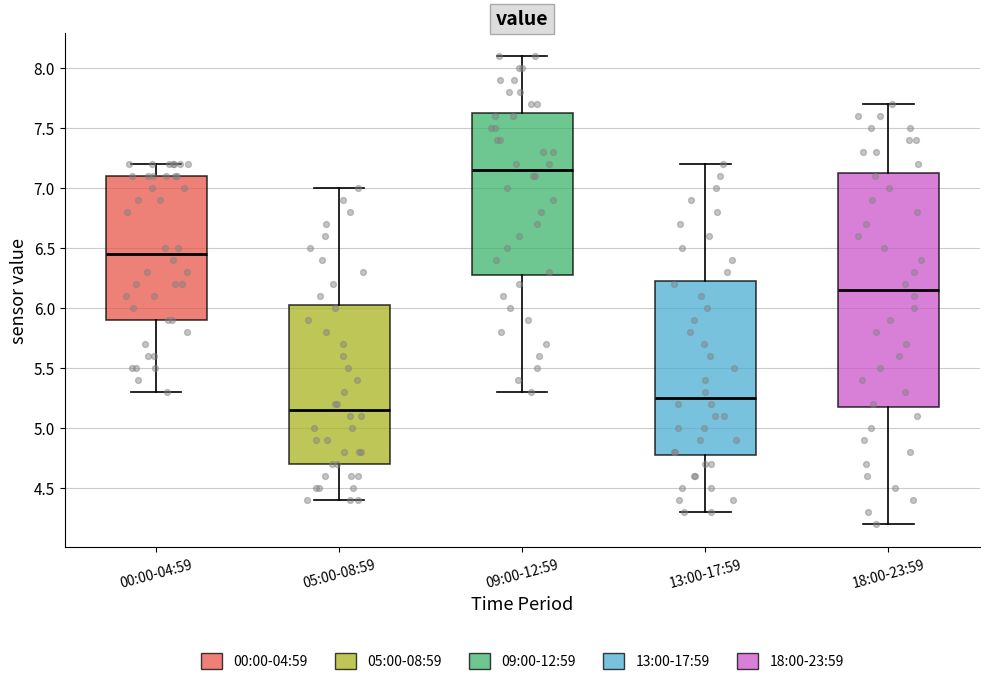

Reading left to right, transcribe this box plot: for each box, give where its median line is, the range the box spans, and where its two whiskers end, as read against the y-axis. The values are not printed on the chart, so give them approximately, as read against the axis.

00:00-04:59: median 6.45, box 5.90 to 7.10, whiskers 5.30 to 7.20
05:00-08:59: median 5.15, box 4.70 to 6.05, whiskers 4.40 to 7.00
09:00-12:59: median 7.15, box 6.30 to 7.65, whiskers 5.30 to 8.10
13:00-17:59: median 5.25, box 4.80 to 6.25, whiskers 4.30 to 7.20
18:00-23:59: median 6.15, box 5.20 to 7.15, whiskers 4.20 to 7.70